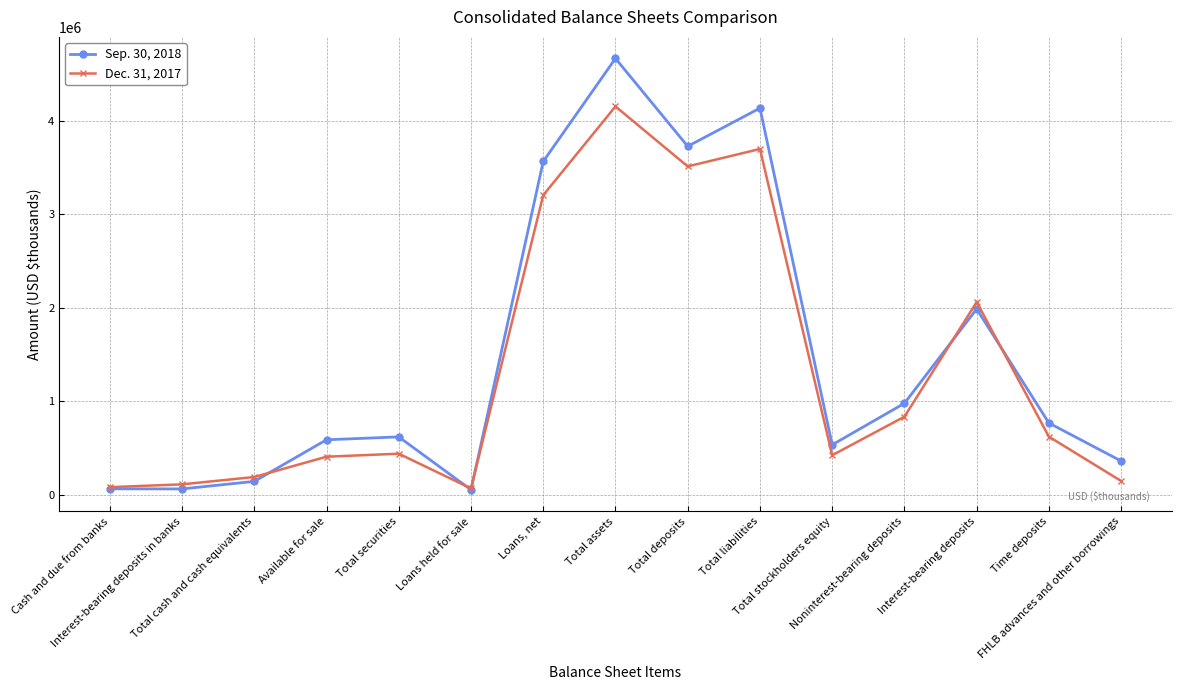

What position from the left is Total assets?

8